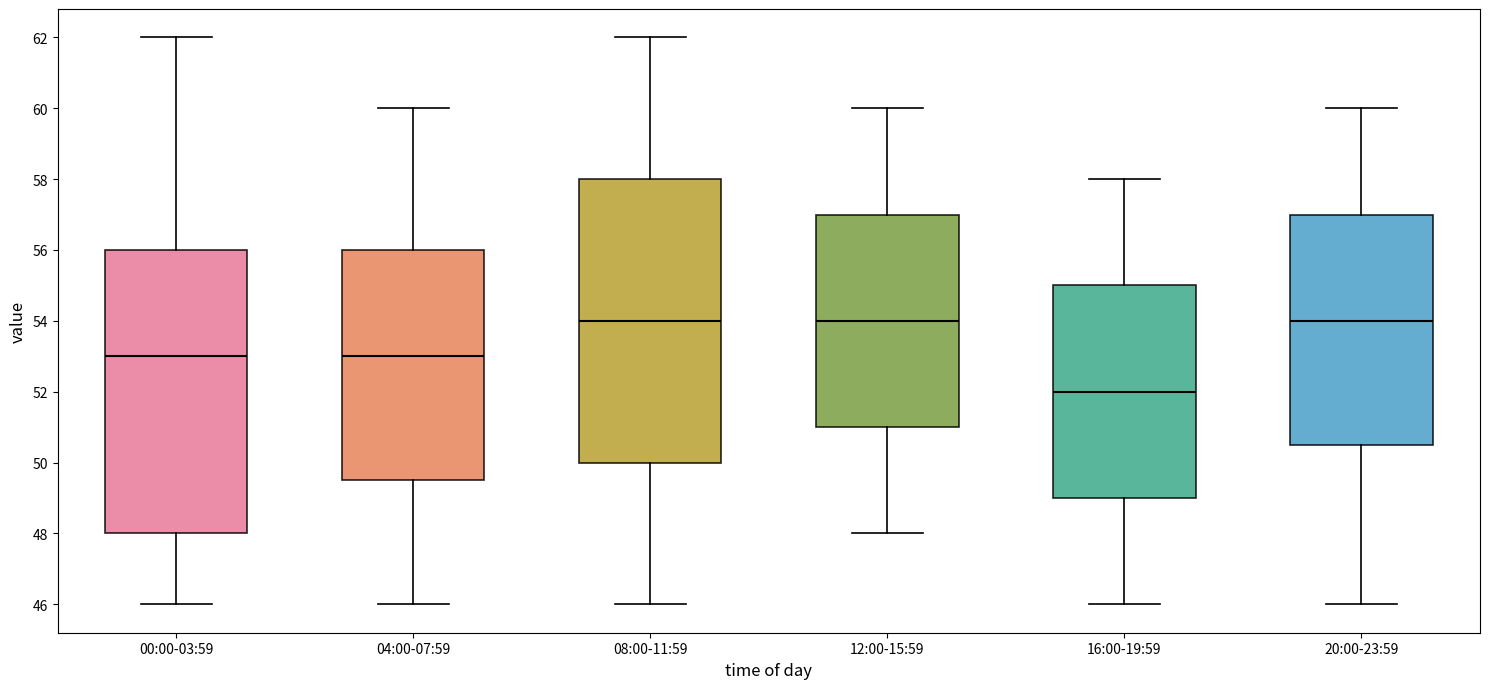

Which box's median line is the lowest?

16:00-19:59